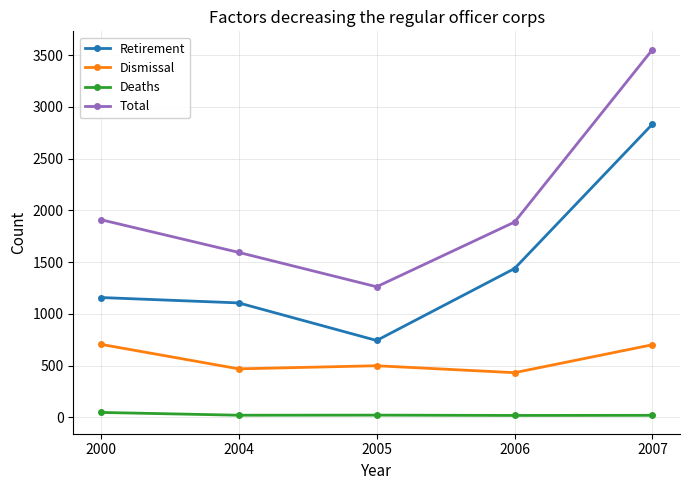

True or false: Total and Dismissal intersect in this chart.

False